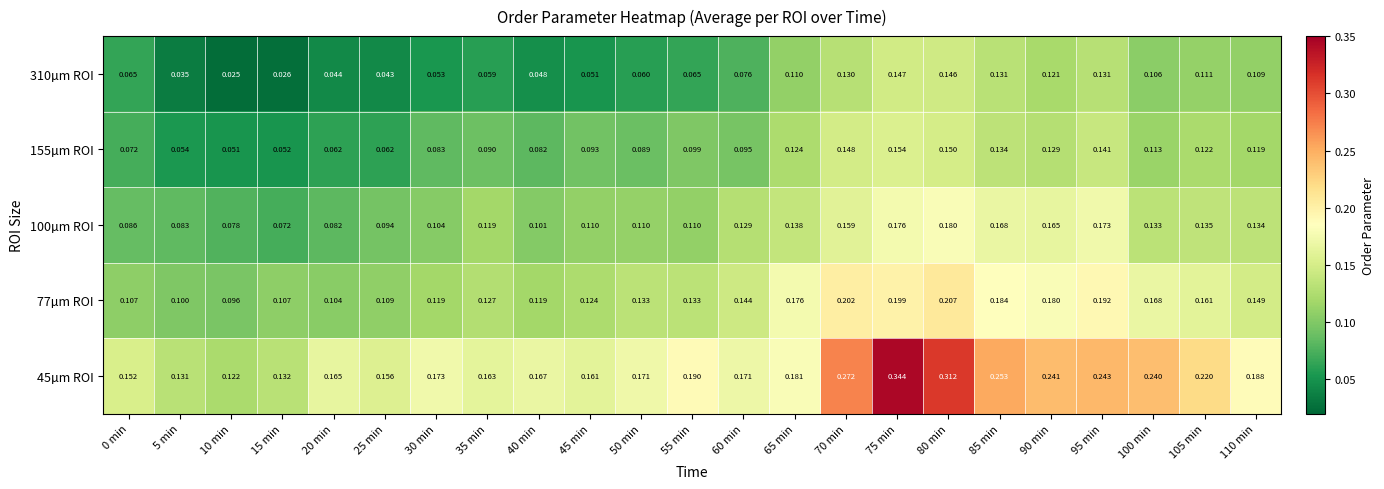

Is the value of 77µm ROI at 60 min greater than the value of 45µm ROI at 55 min?

No